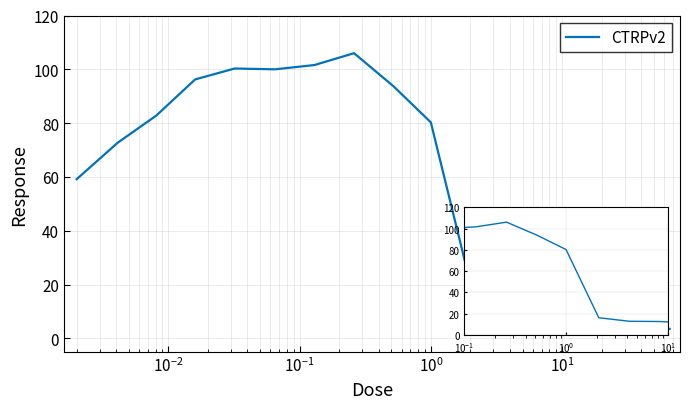

What is the maximum value shown in the chart?

106.0